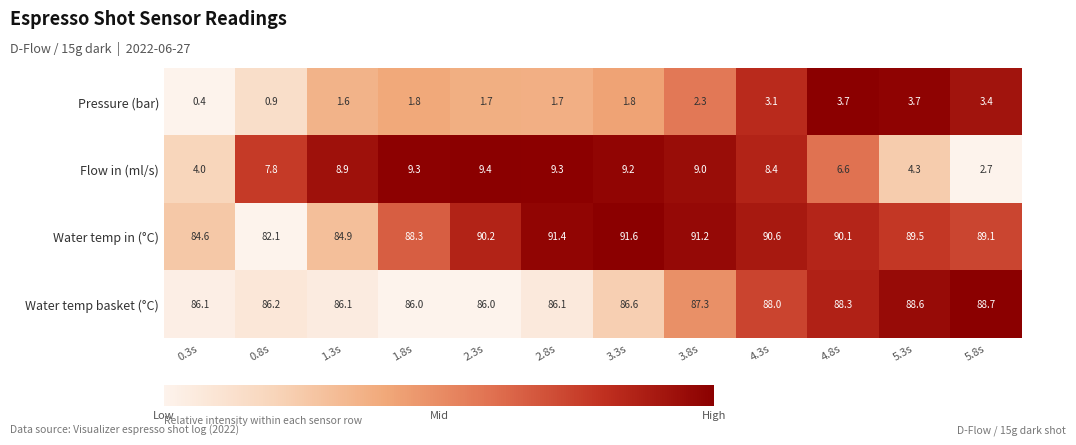

What is the total value across all series at 4.3s?

190.1